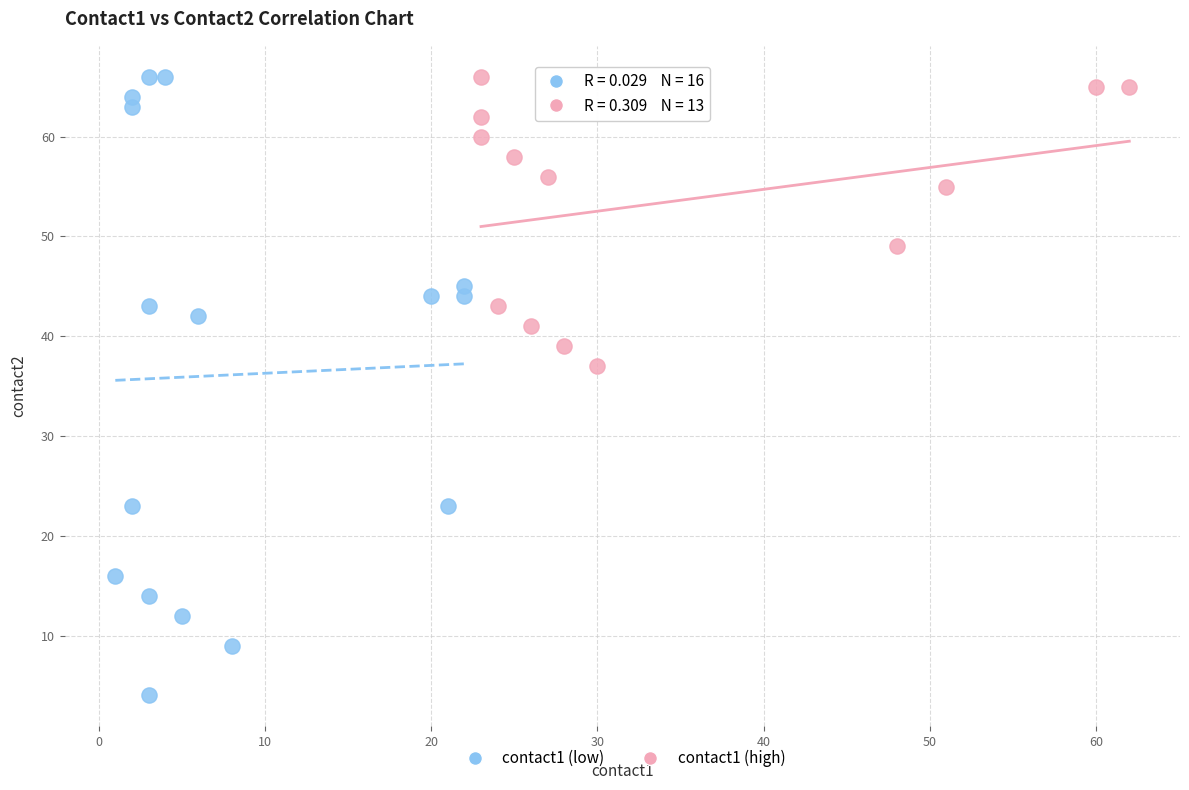

Which series has the largest Y range (max minus min)?

contact1 (low)